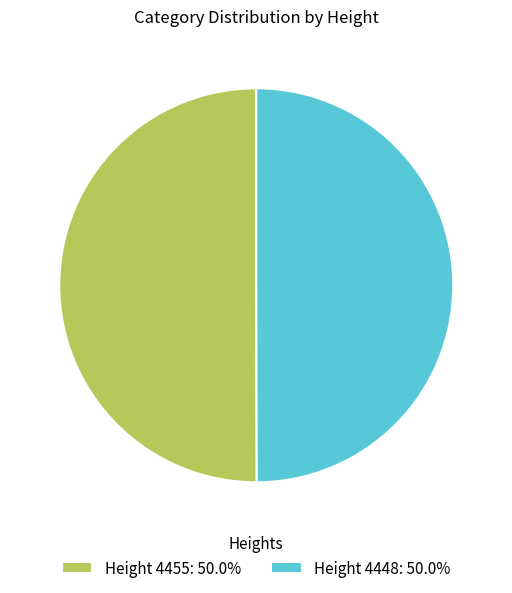

Is the sum of Height 4448: 50.0% and Height 4455: 50.0% greater than half?

Yes